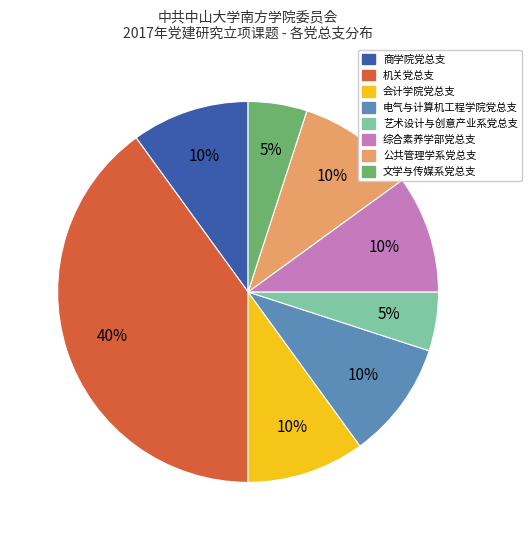

To the nearest percent, what percentage of the pie is 会计学院党总支?

10%